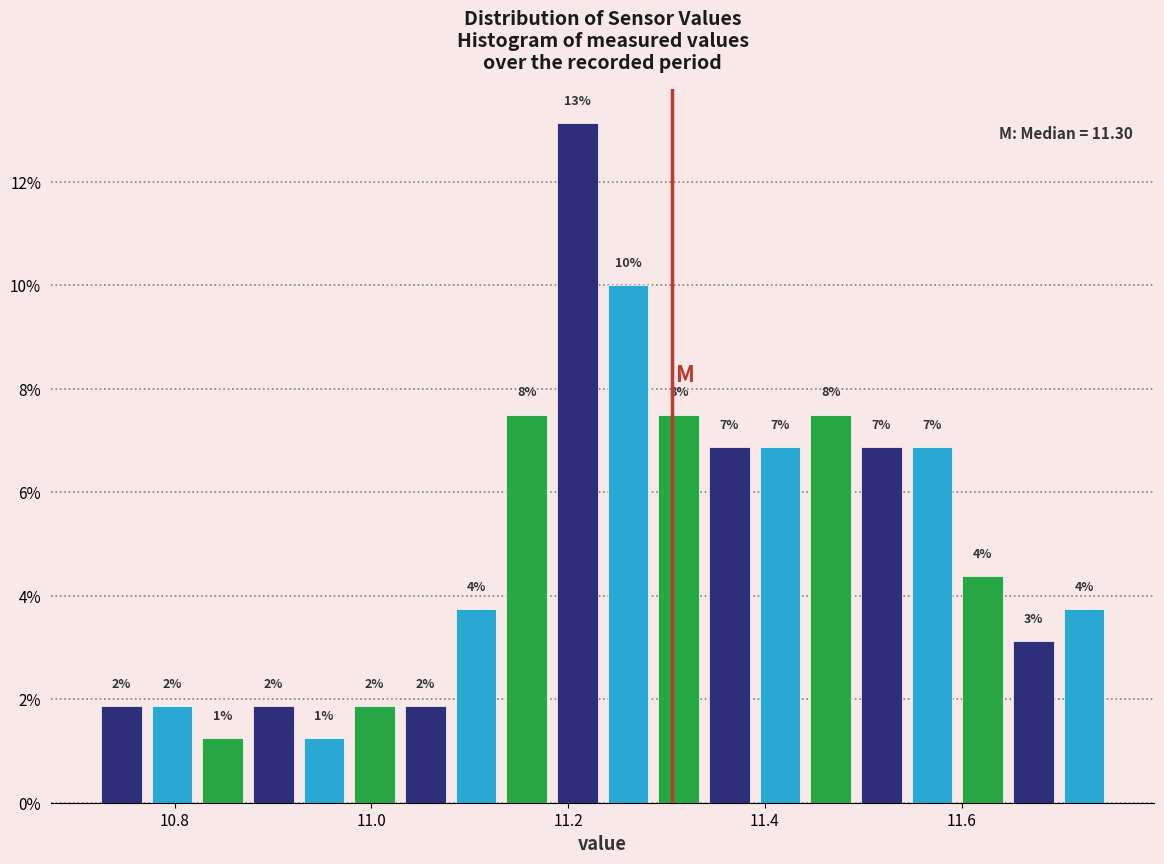

Read against the x-axis, roughly where is the centre of the tallest bar?

11.20